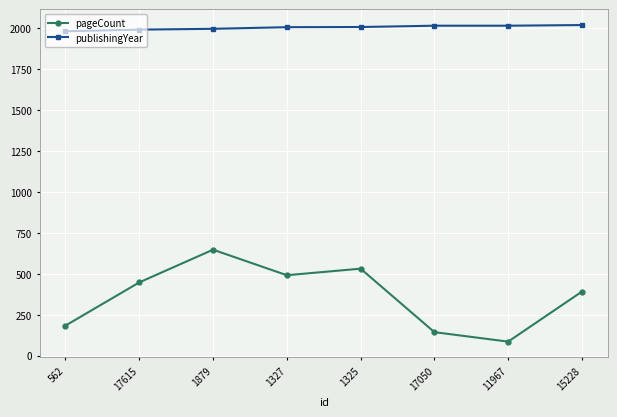

True or false: pageCount and publishingYear cross at least once.

False